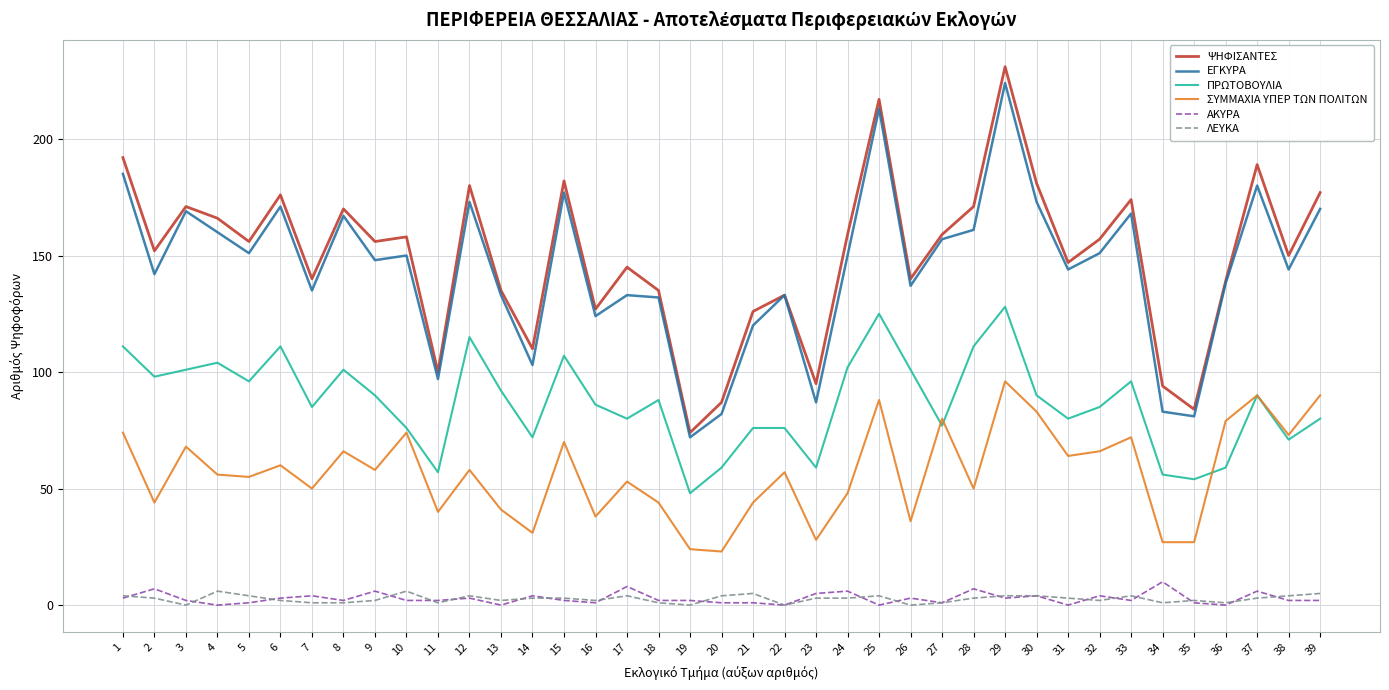

True or false: ΣΥΜΜΑΧΙΑ ΥΠΕΡ ΤΩΝ ΠΟΛΙΤΩΝ and ΛΕΥΚΑ cross at least once.

False